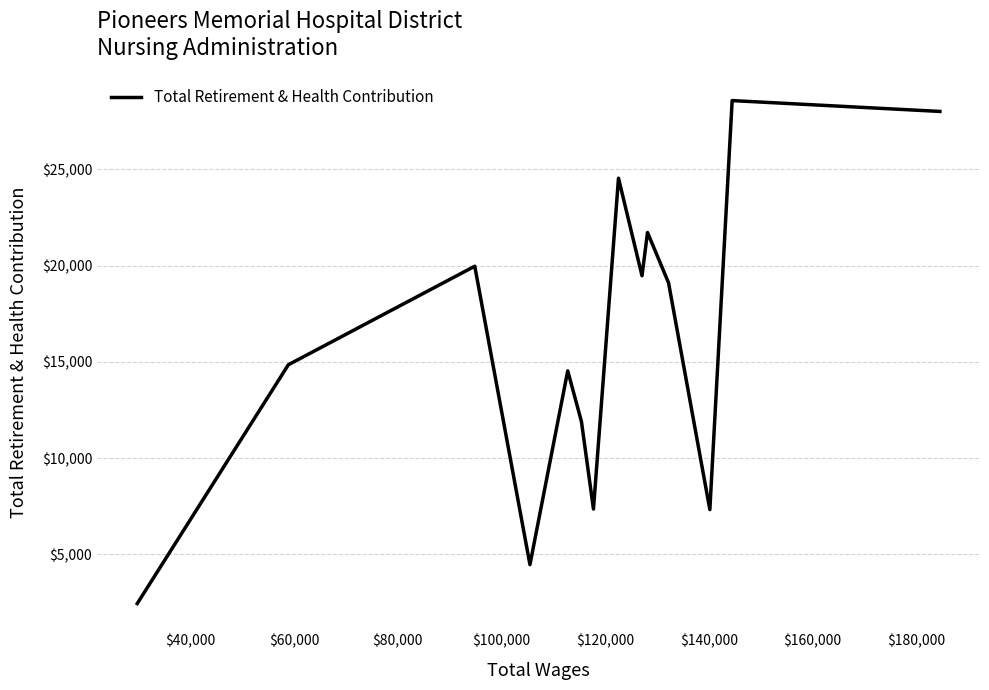

How many interior local peaks (higher than both neighbors) does the data have?

5